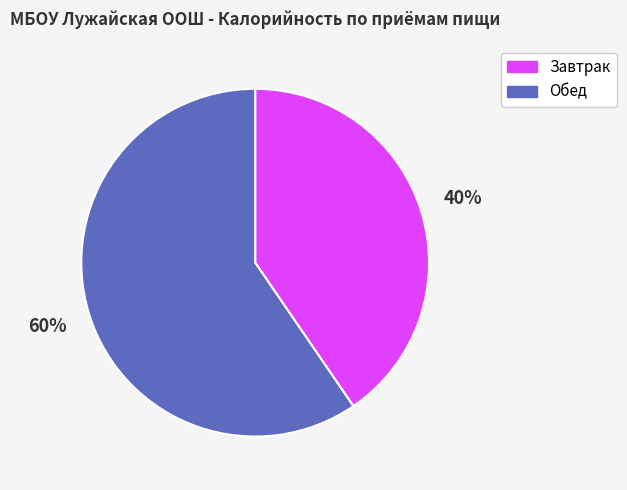

To the nearest percent, what is the average slice percentage?

50%